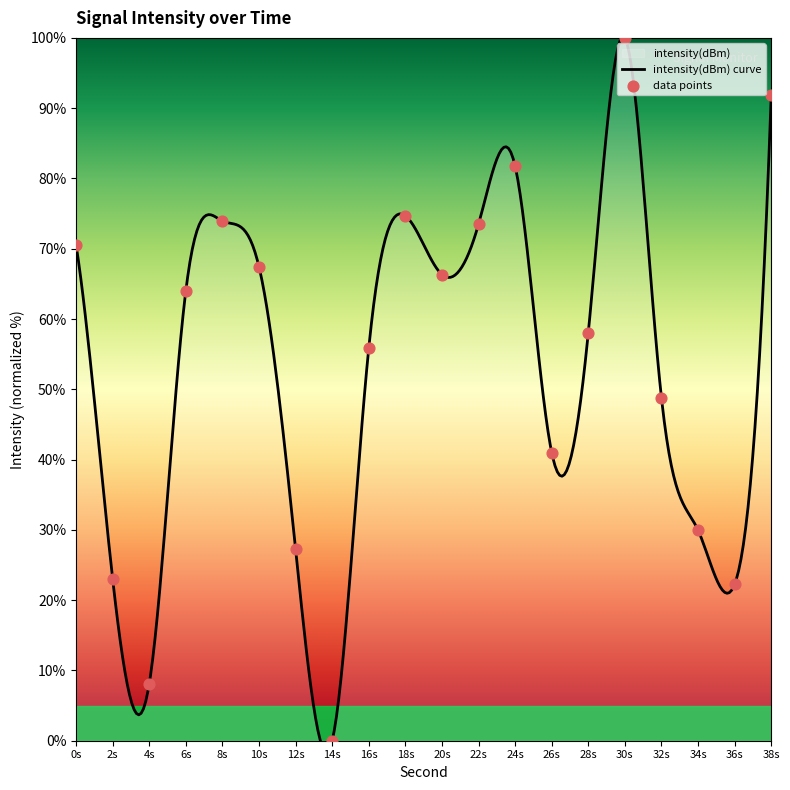

Between 10s and 4s, which is larger?

10s